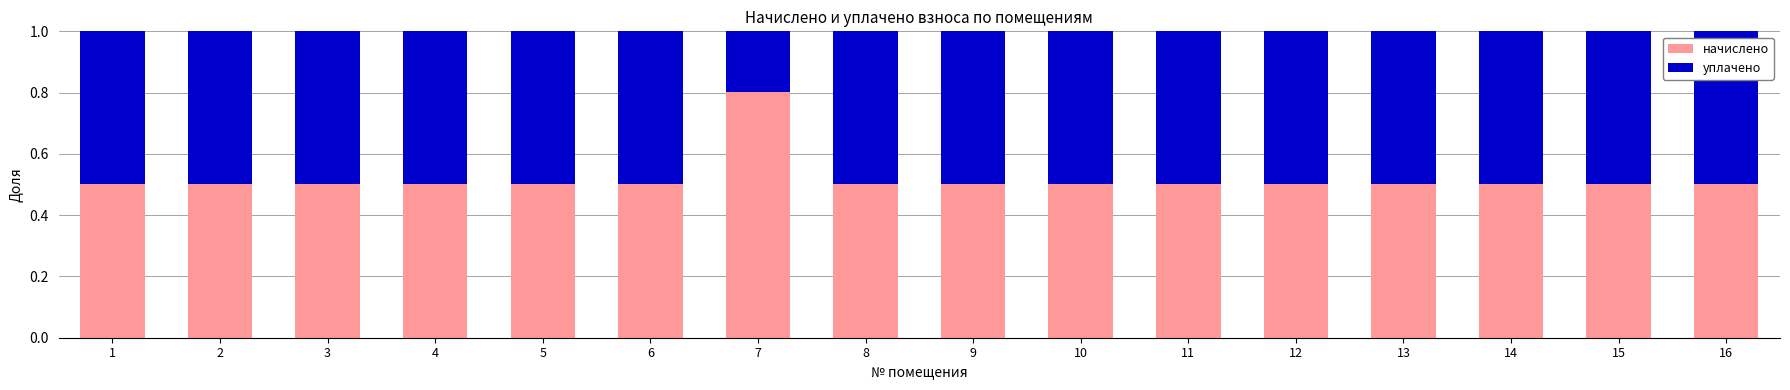

The value of начислено at 15 is 0.8. True or false?

False